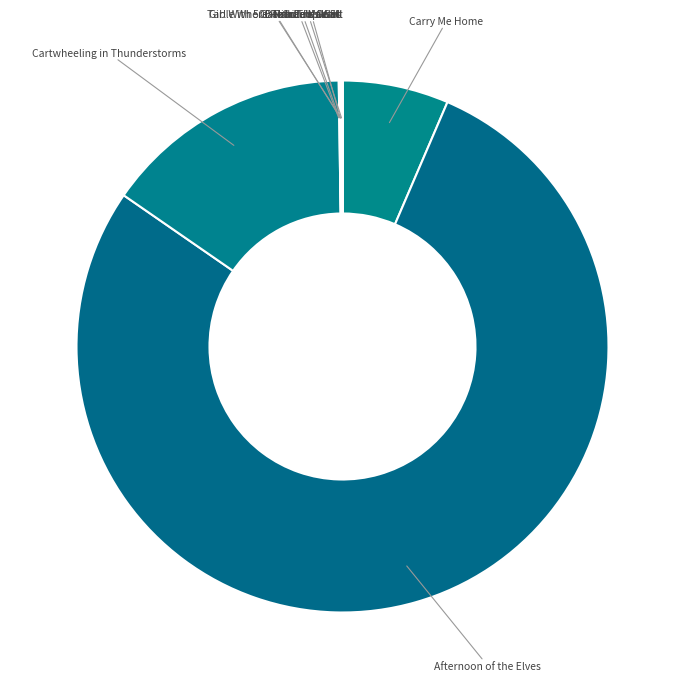

To the nearest percent, what is the average slice percentage?

11%